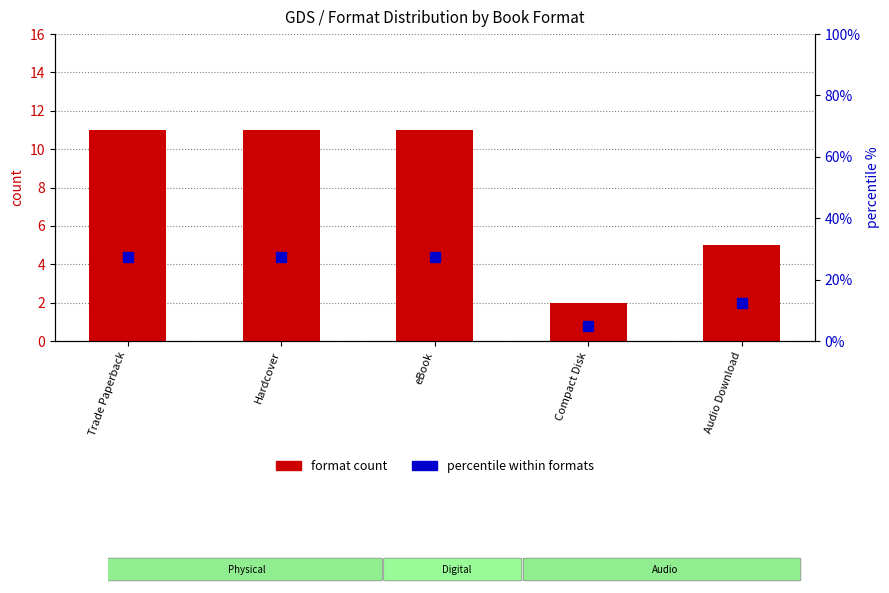

True or false: format count has a value of 11.0 at Hardcover.

True